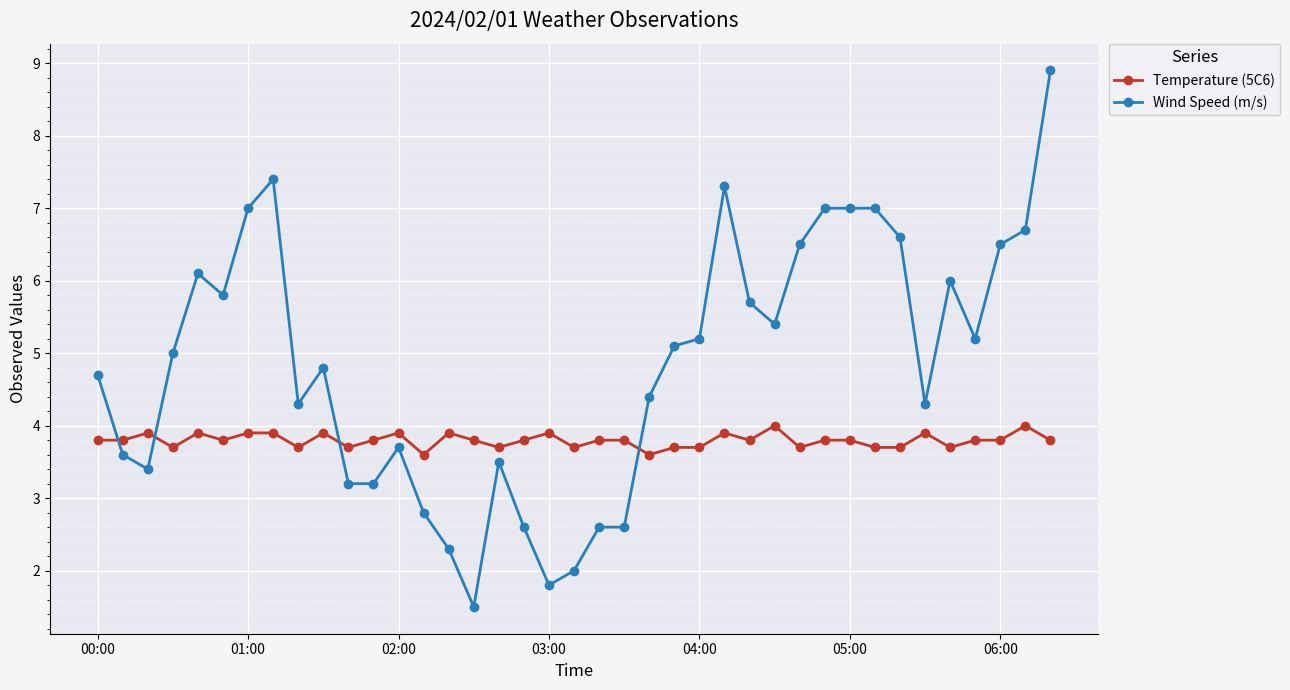

What is the sum of all Temperature (5C6) values?

148.1